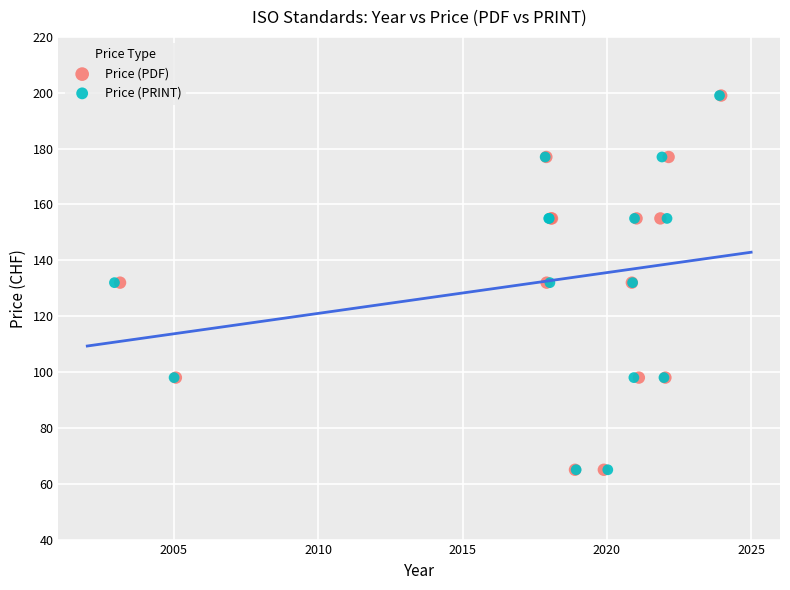

What are all the series names shown in the legend?

Price (PDF), Price (PRINT)